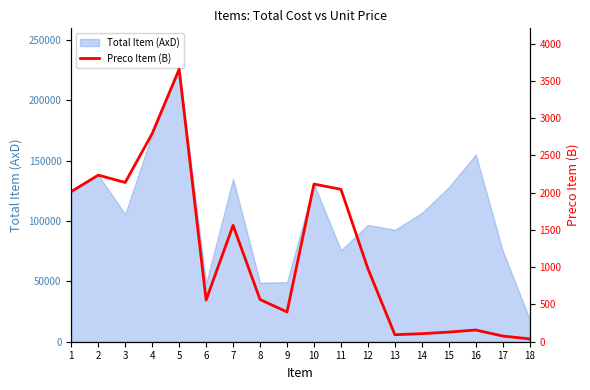

What is the maximum value shown in the chart?

3657.2